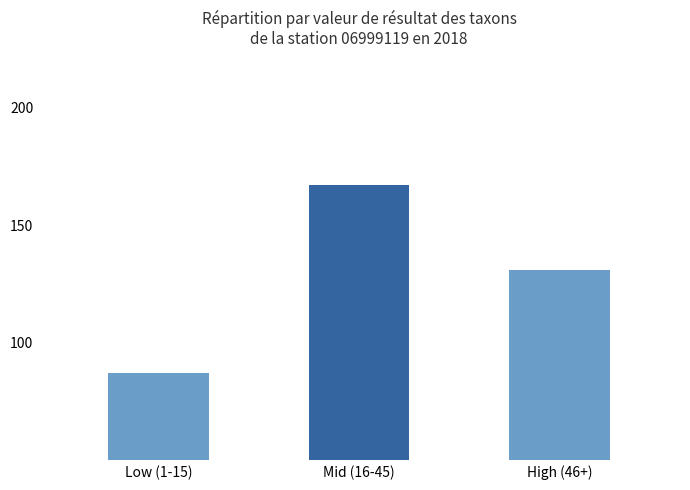

What is the minimum value shown in the chart?

87